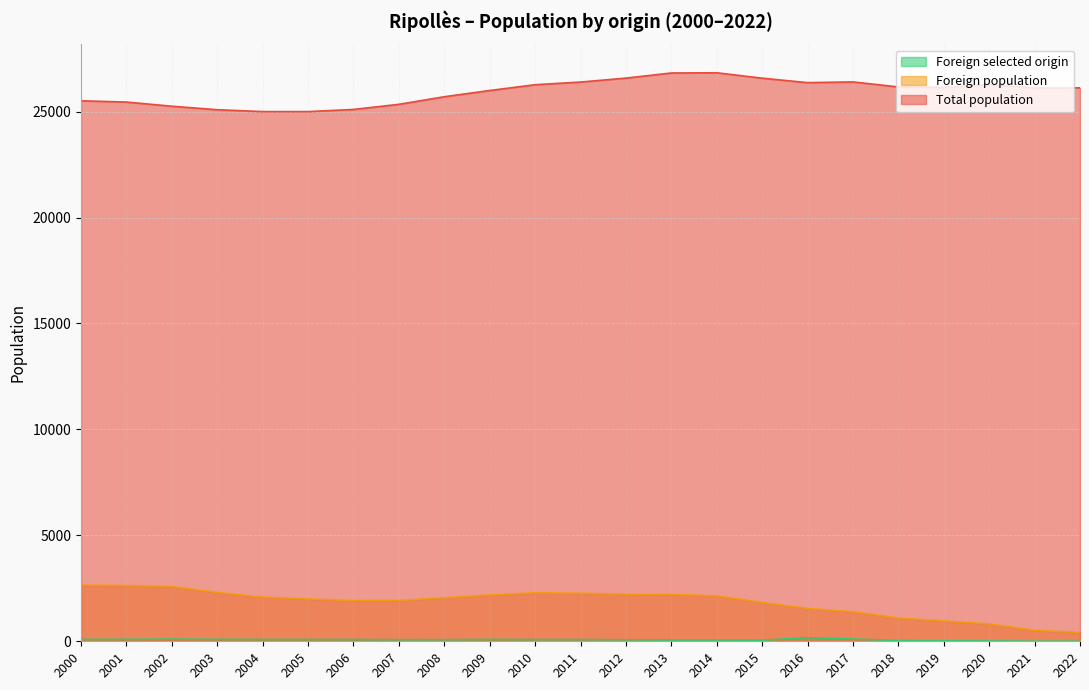

Rank the categories by Foreign population value from highest to lowest.

2000, 2001, 2002, 2003, 2010, 2011, 2012, 2013, 2009, 2014, 2004, 2008, 2005, 2007, 2006, 2015, 2016, 2017, 2018, 2019, 2020, 2021, 2022